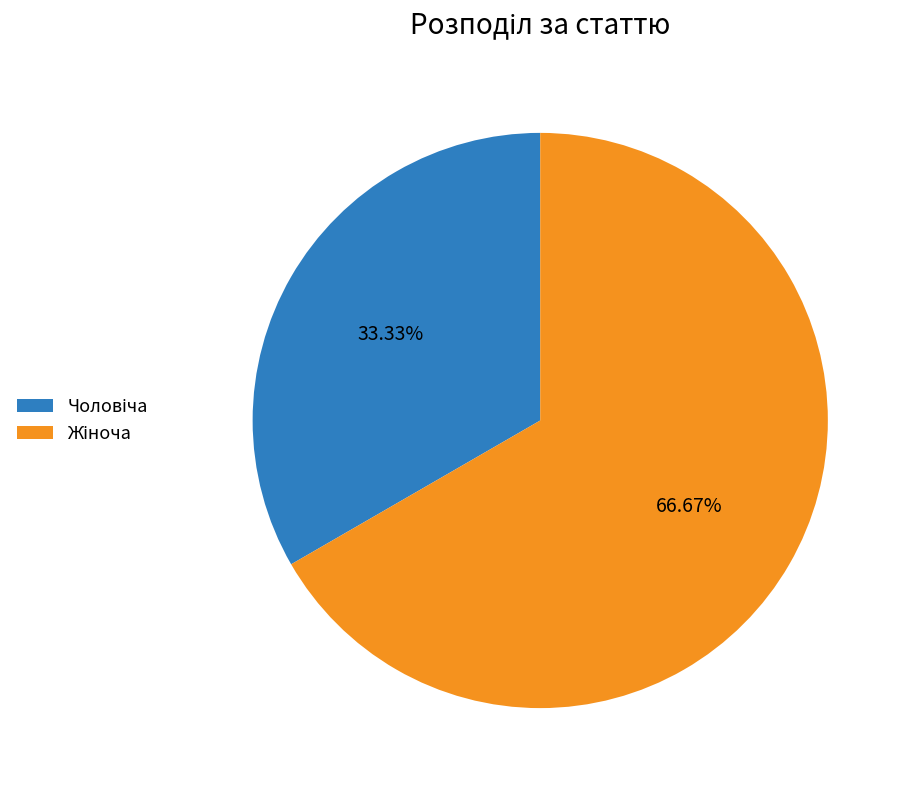

Is there a majority slice in this chart?

Yes